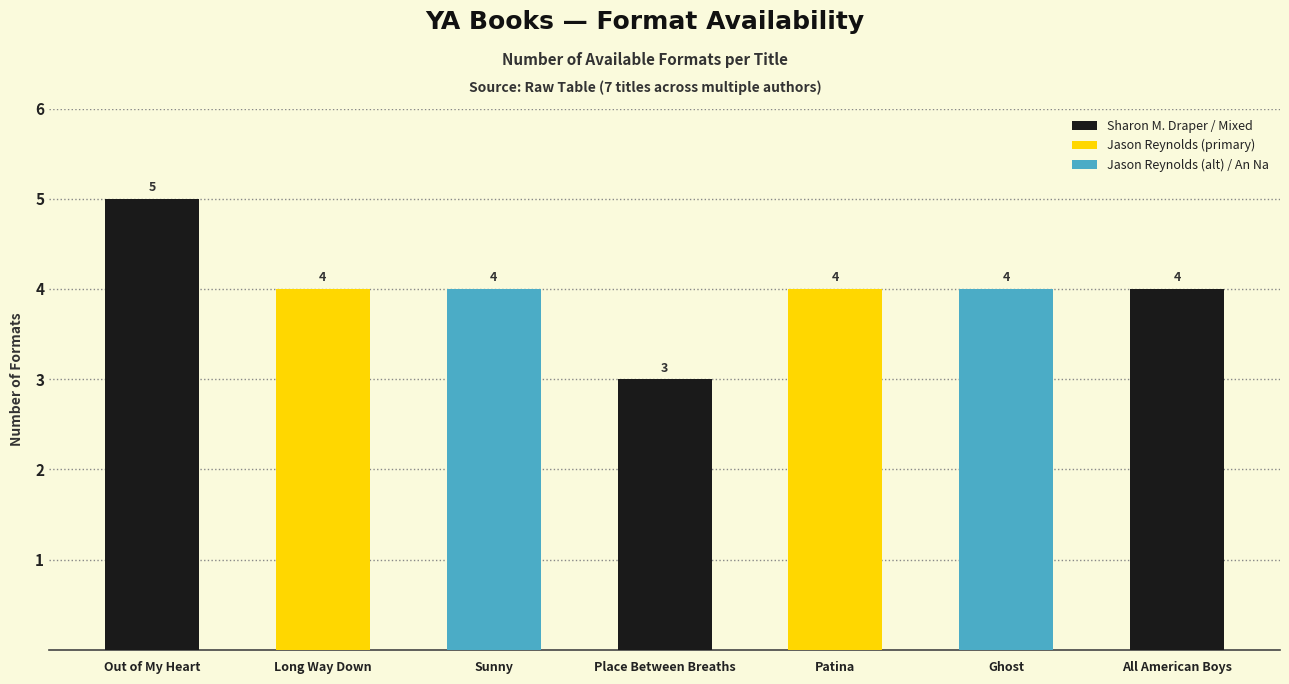

What is the average value?

4